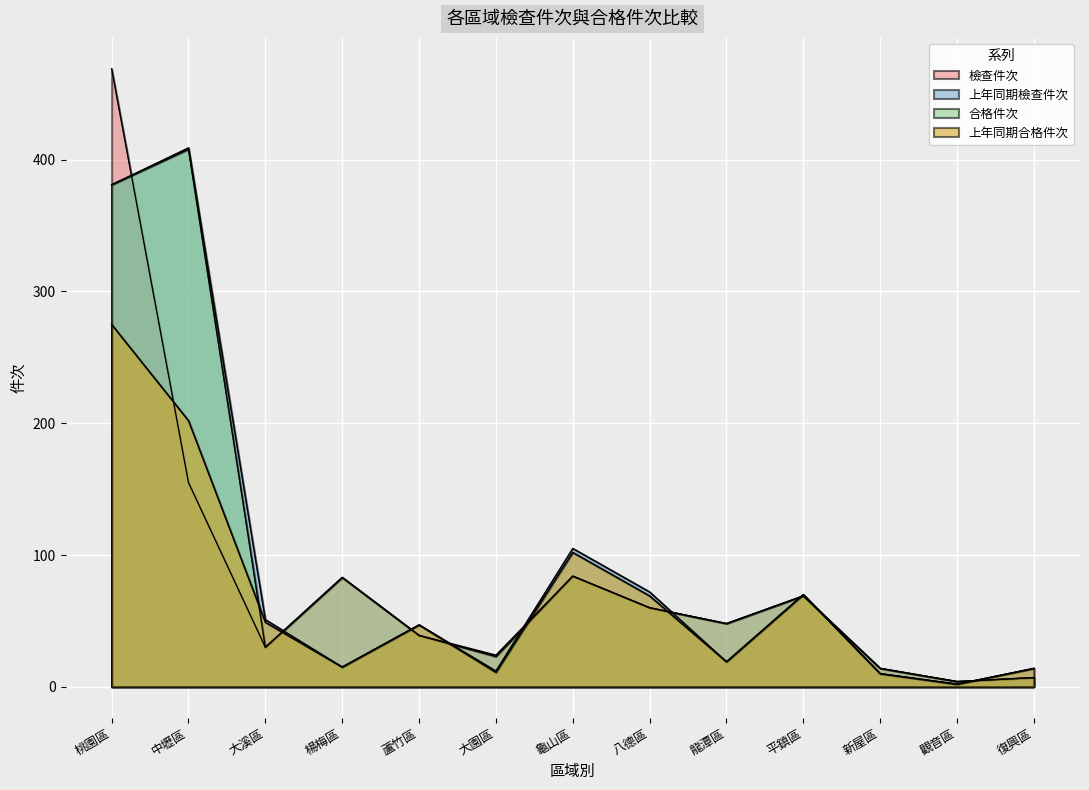

What is the difference between the maximum and minimum values in the 上年同期合格件次 series?

273